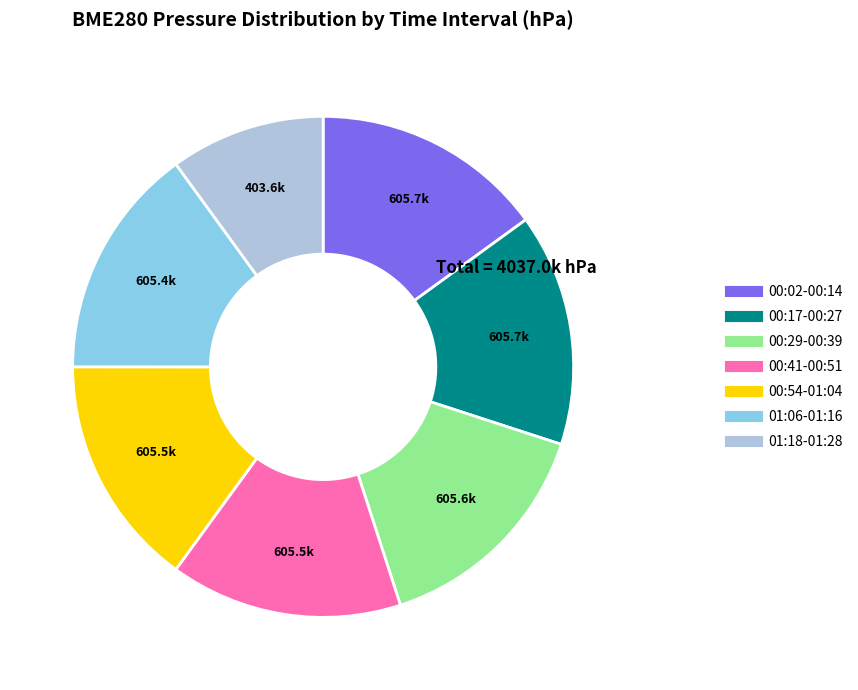

Does any single category account for the majority?

No